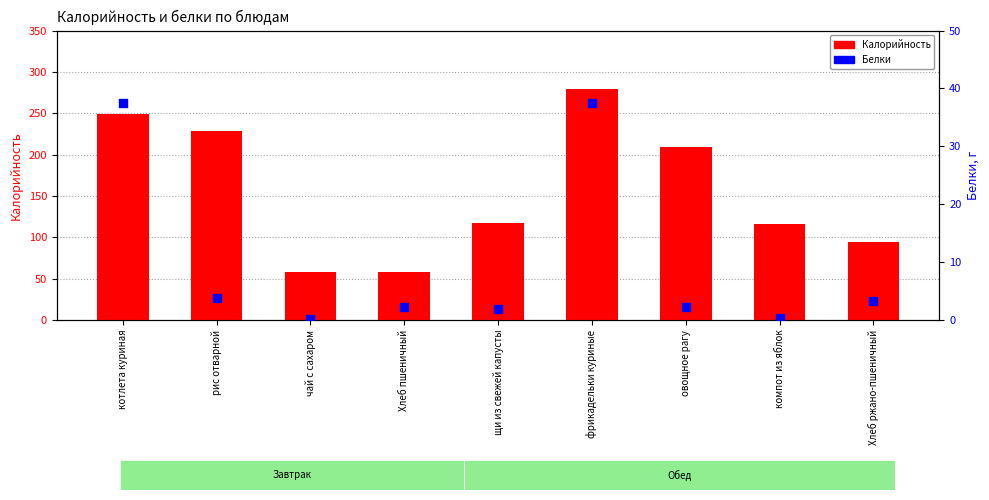

Which series reaches the minimum Y coordinate?

Белки